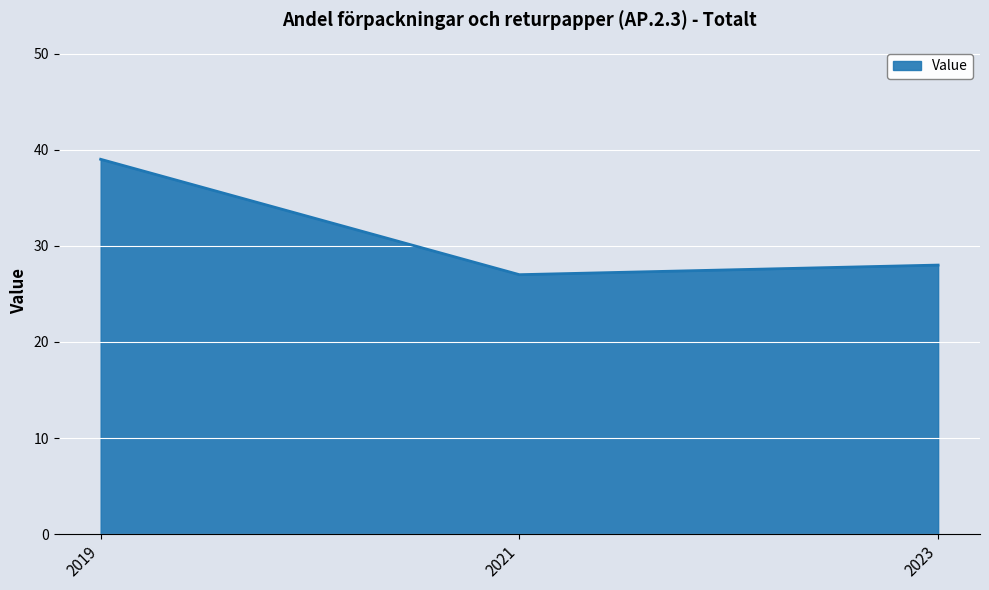

What is the difference between the maximum and second lowest values?

11